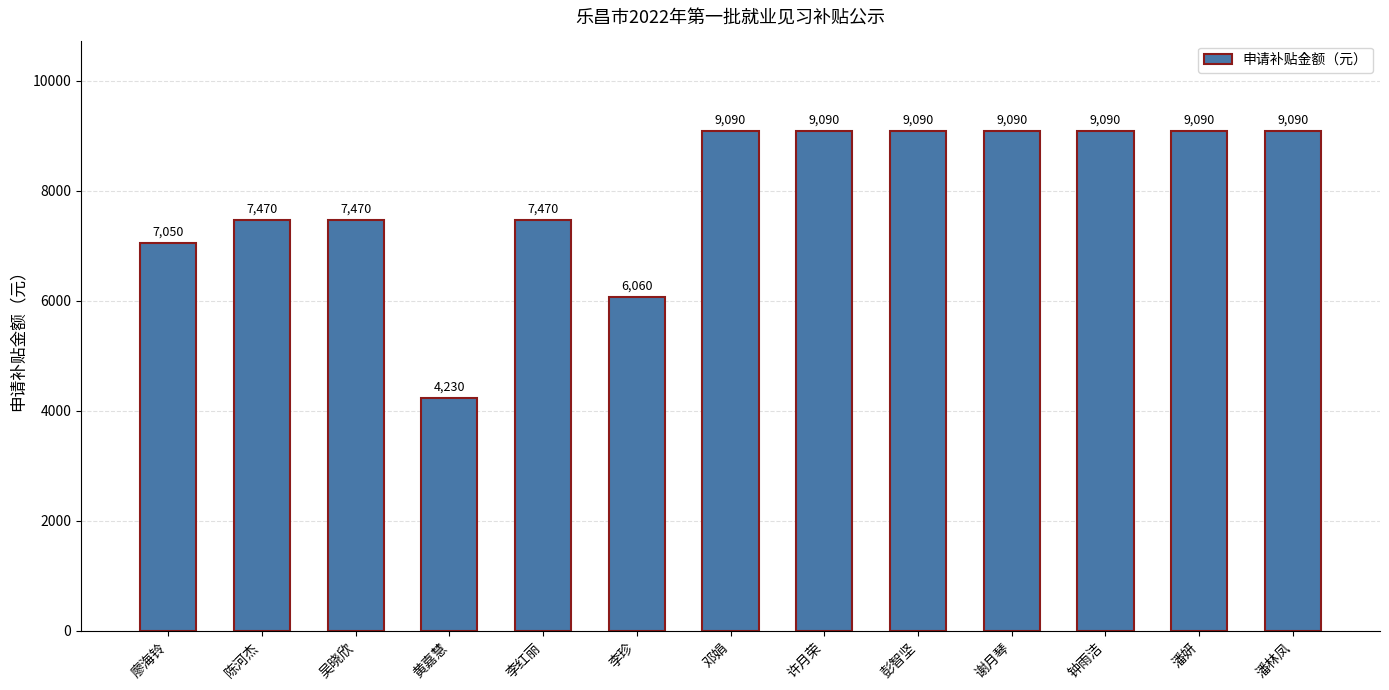

What is the difference between the second highest and second lowest values?

3030